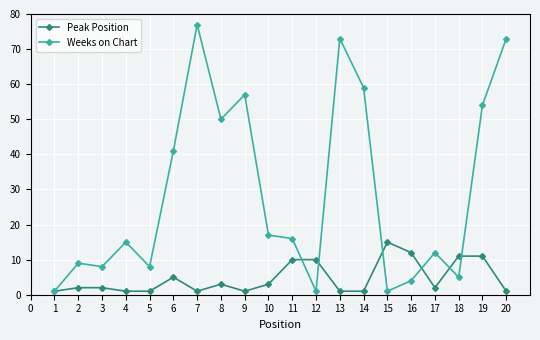

How many series are shown in this chart?

2